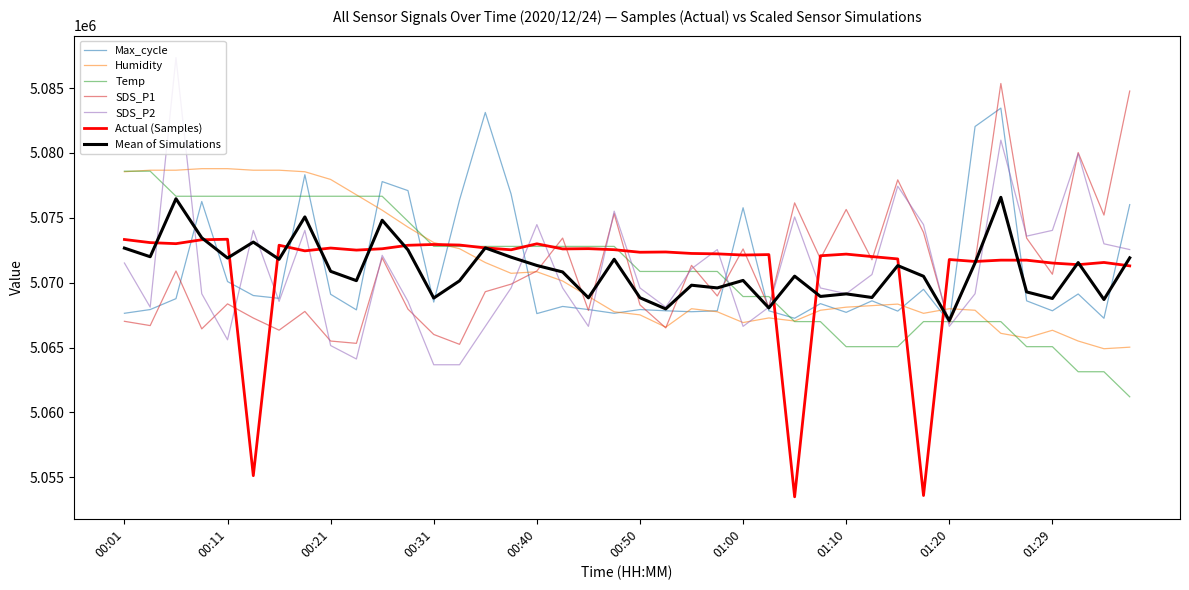

Which series has the widest spread of values?

SDS_P2